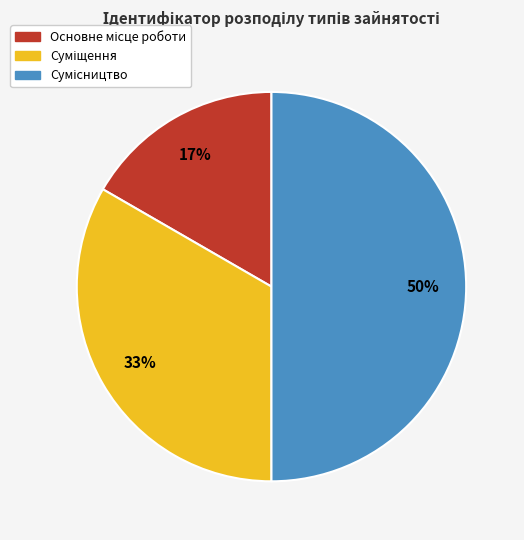

To the nearest percent, what is the average slice percentage?

33%